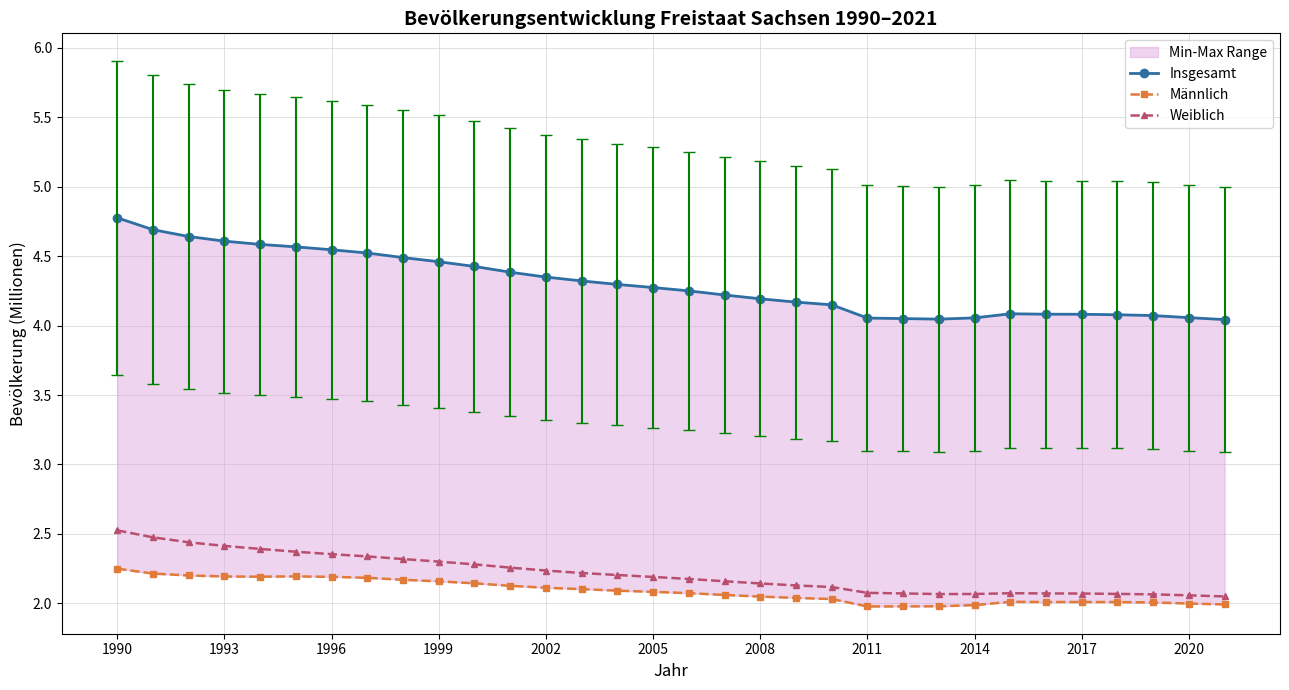

What is the maximum value for Weiblich?

2.5